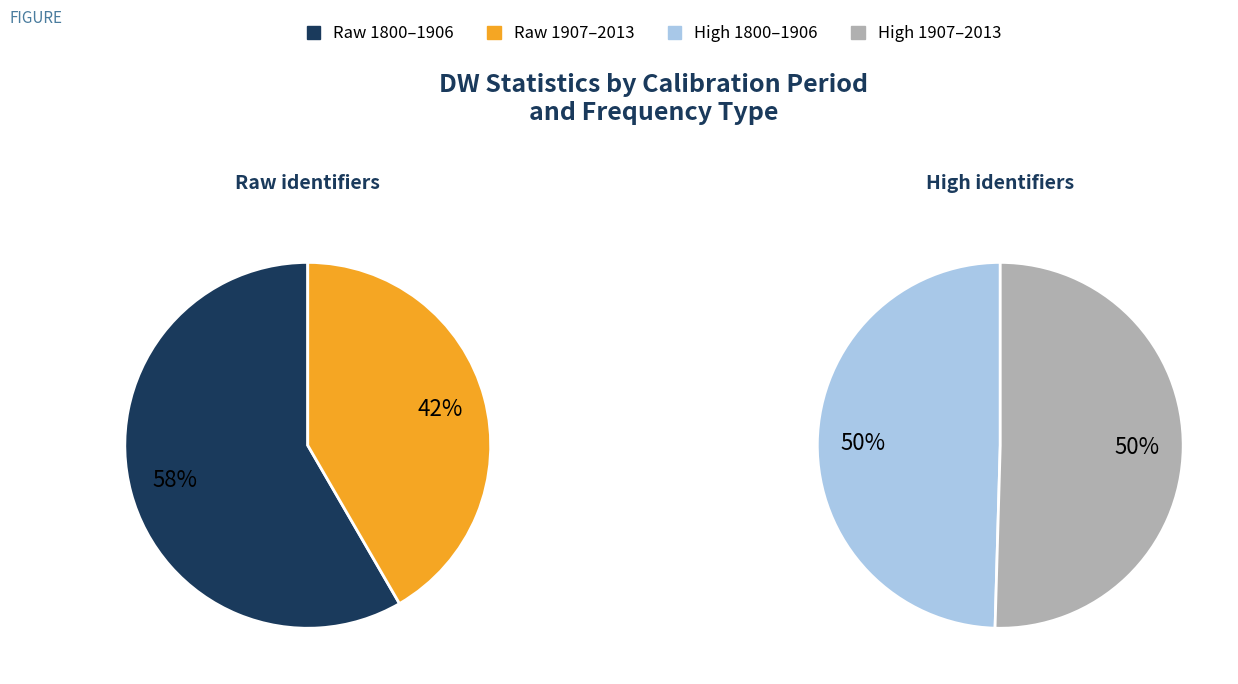

Between 1907–2013 and 1800–1906, which is larger?

1800–1906